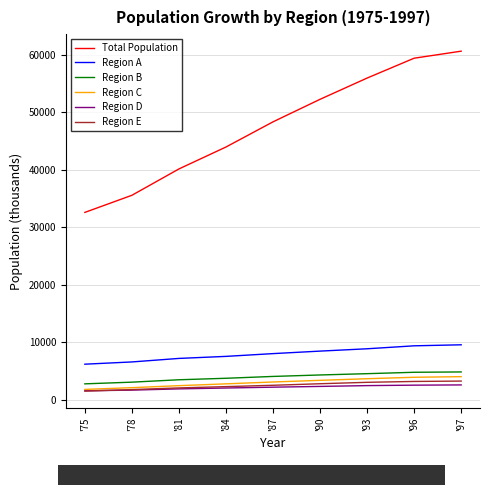

What is the difference between the Region E values at '87 and '97?

730